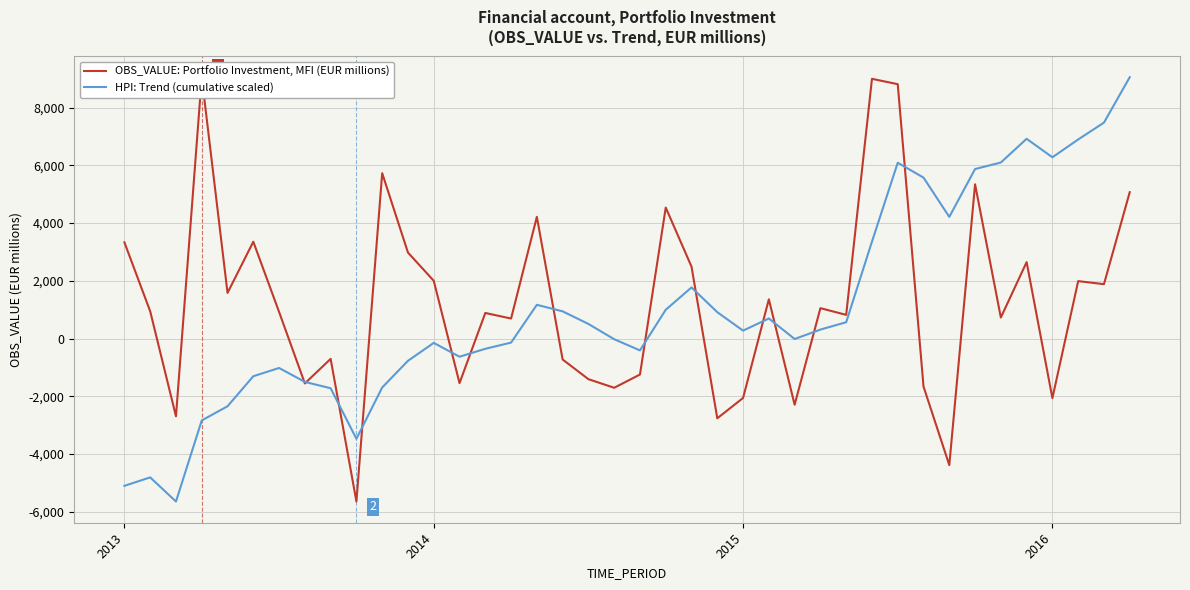

The value of OBS_VALUE: Portfolio Investment, MFI (EUR millions) at 5 is 3355.4. True or false?

True